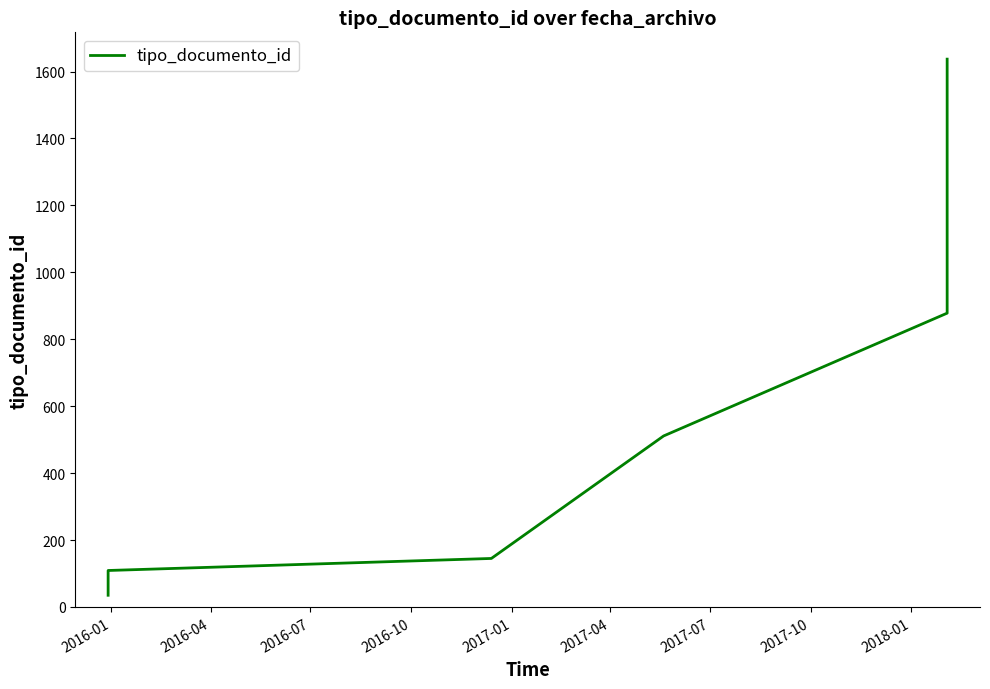

What is the sum of all values?

7513